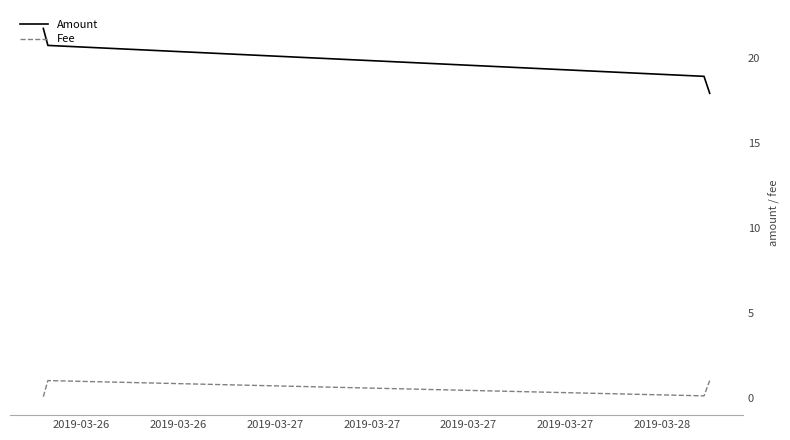

Which series has the widest spread of values?

Amount